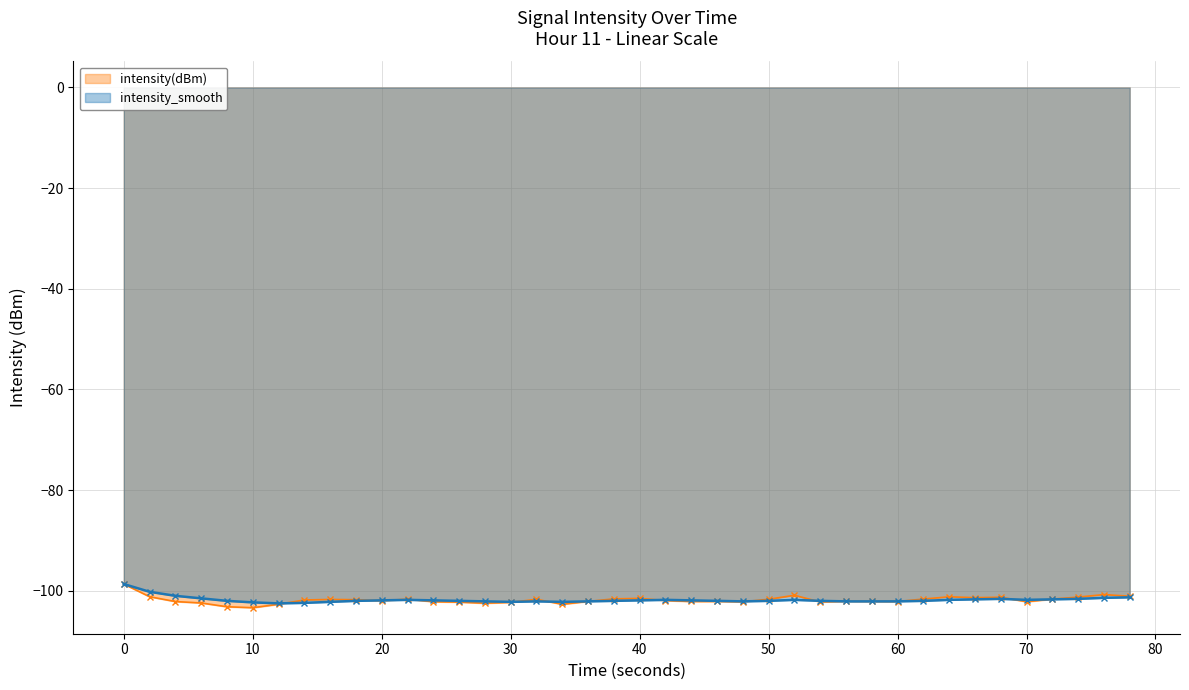

True or false: intensity(dBm) has more than 0 points higher than both neighbors.

True